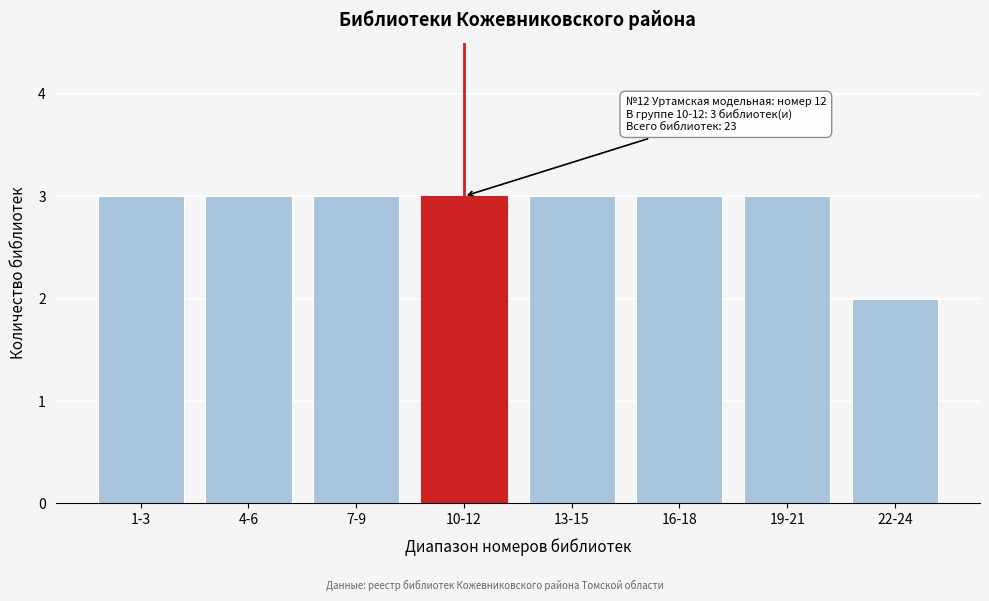

Reading left to right, extract all data points from this chart.

3	3	3	3	3	3	3	2